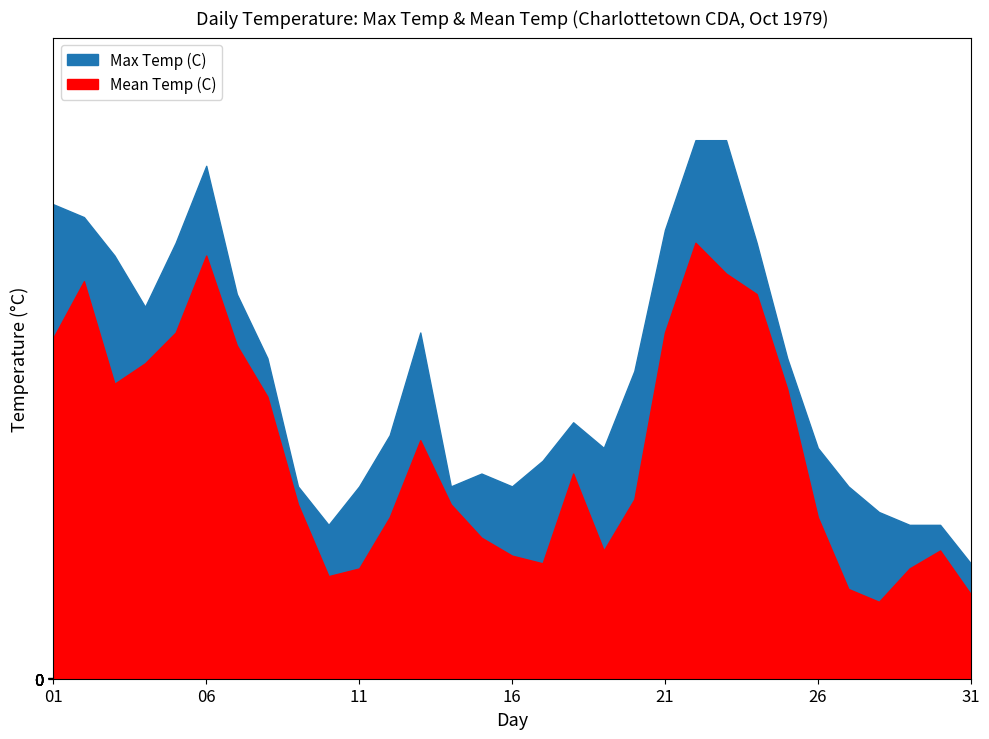

True or false: Mean Temp (C) and Max Temp (C) intersect in this chart.

False